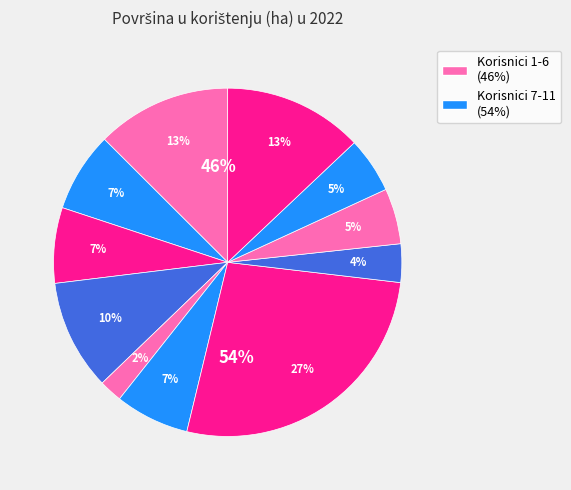

Is it true that ESKIĆ KRSTO is 13% of the pie?

True